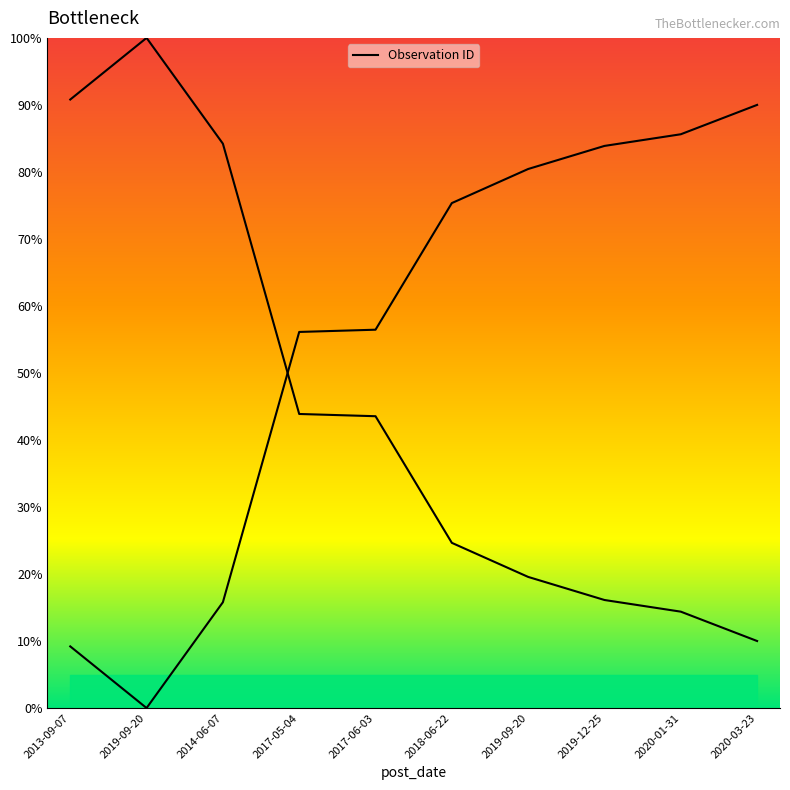

How many lines are shown in the chart?

1